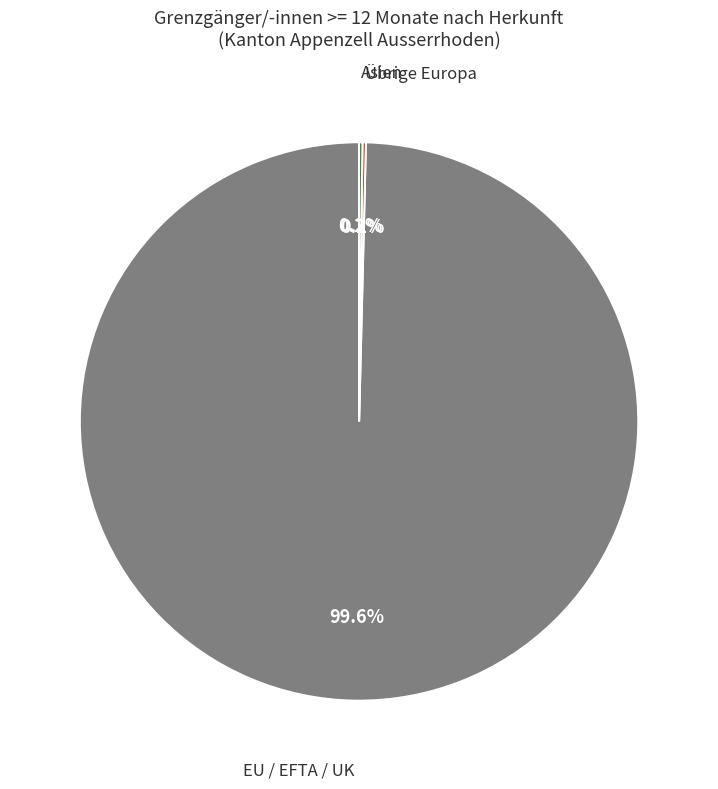

Is there any slice that represents more than half of the pie?

Yes